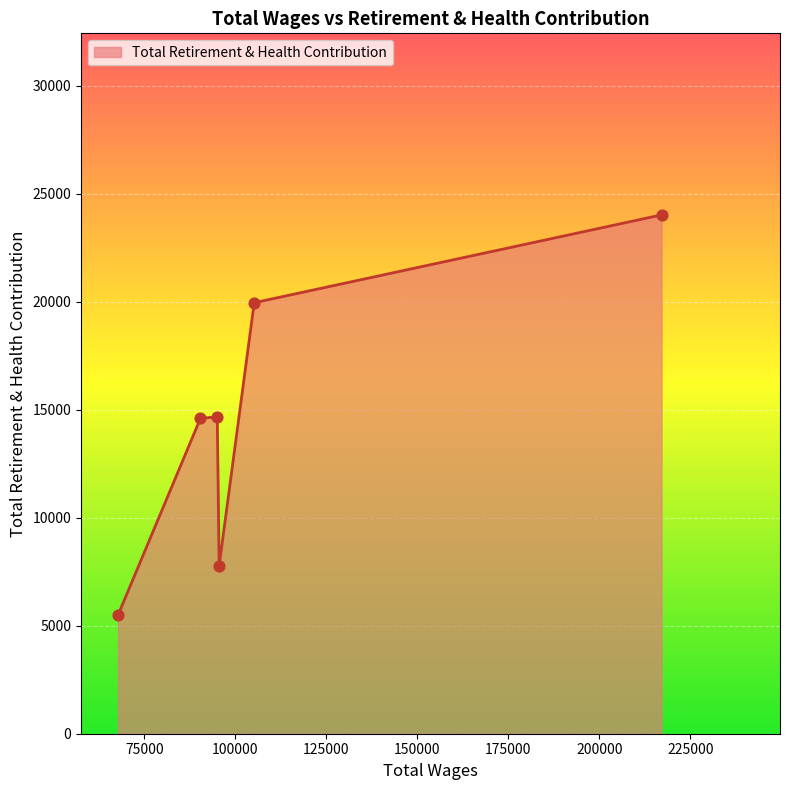

True or false: there are more than 1 points higher than both neighbors.

False